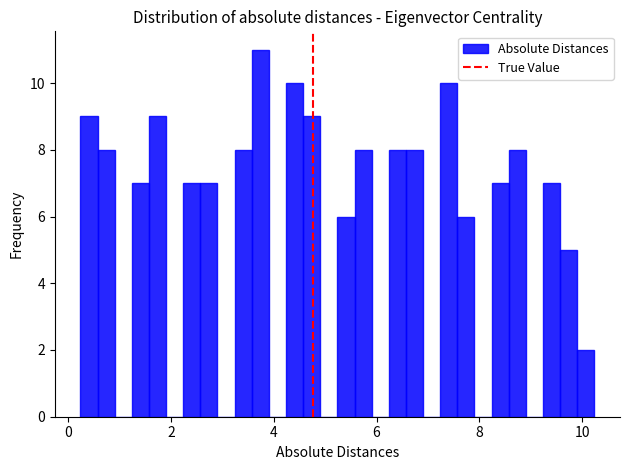

Around what value on the x-axis is the tallest bar? Give the approximate position of its centre, as read against the axis.

3.8